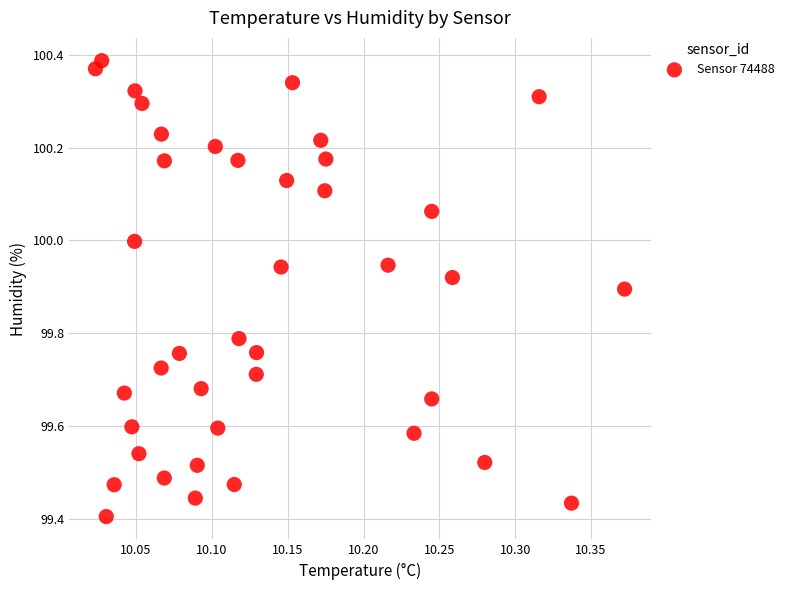

What is the range of Y values (max minus min)?

1.0